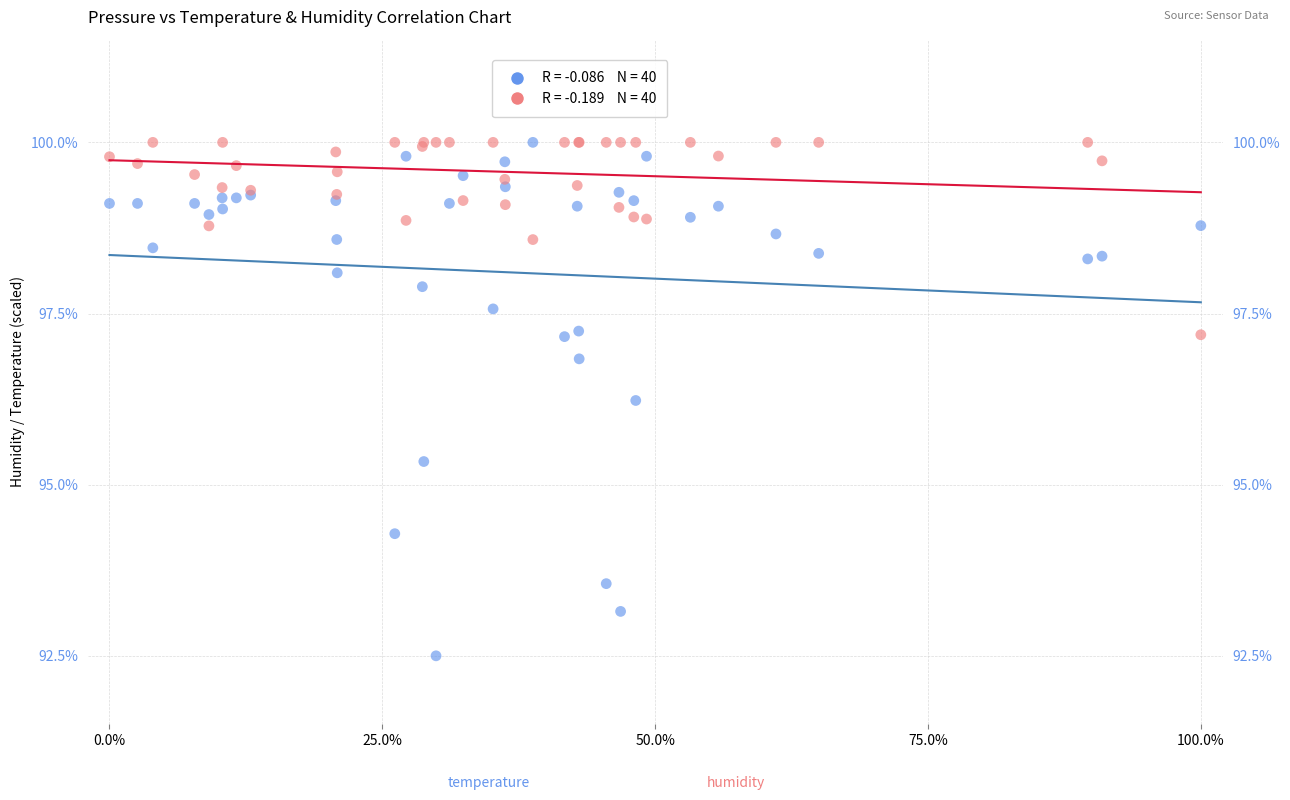

Across all series, what Y value is closest to 96?

96.2